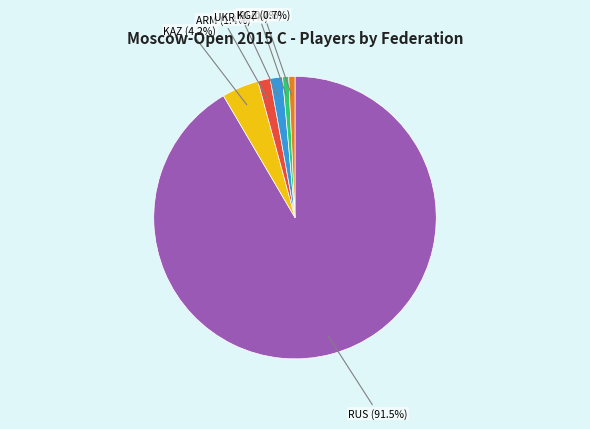

Is there a majority slice in this chart?

Yes